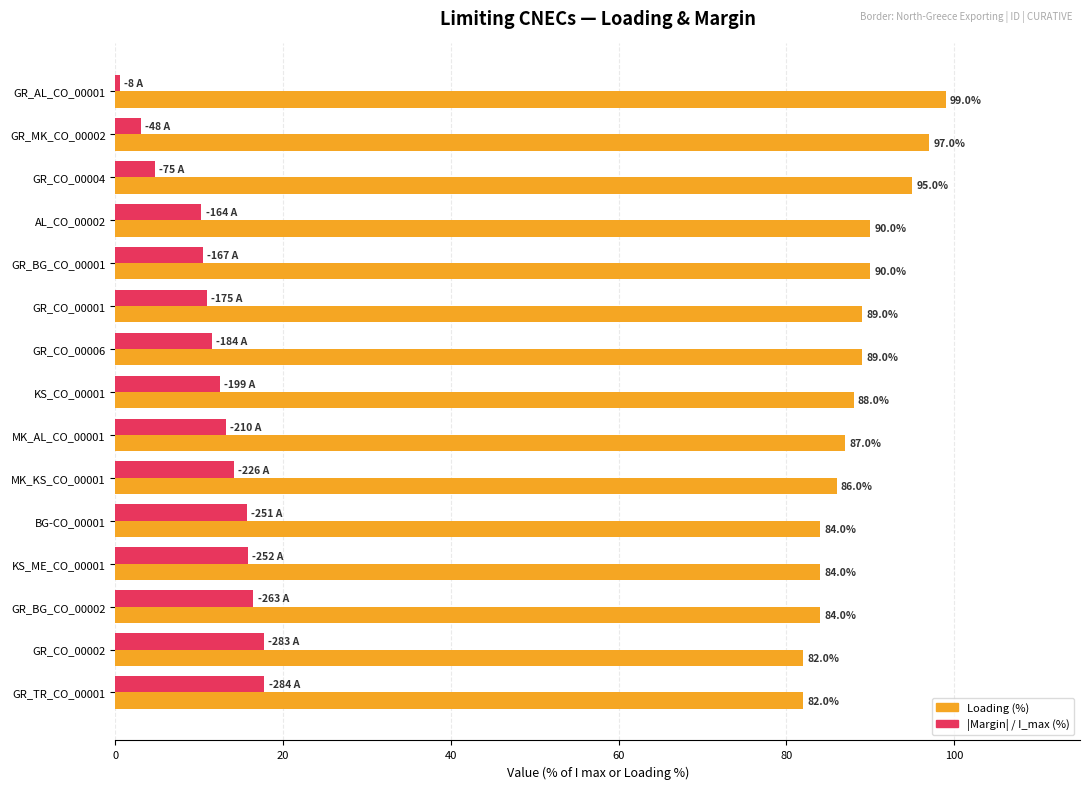

What is the sum of all Loading (%) values?

1326.0